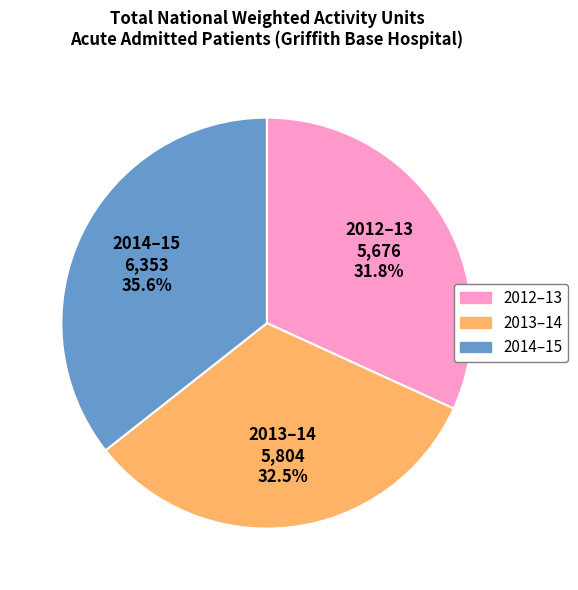

Is it true that 2012–13 is 42% of the pie?

False